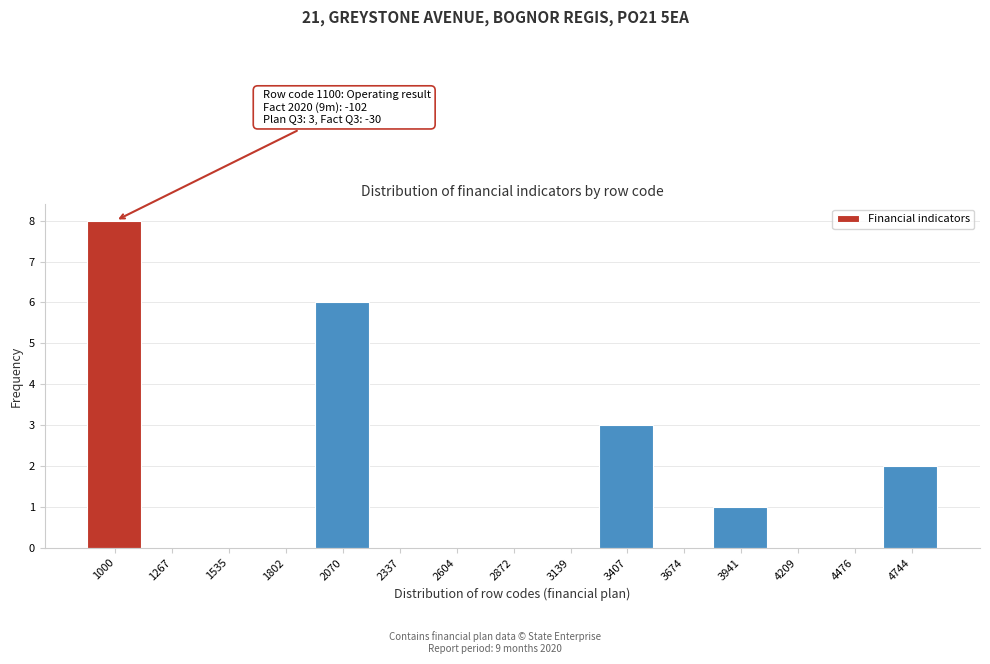

What is the maximum value shown in the chart?

8